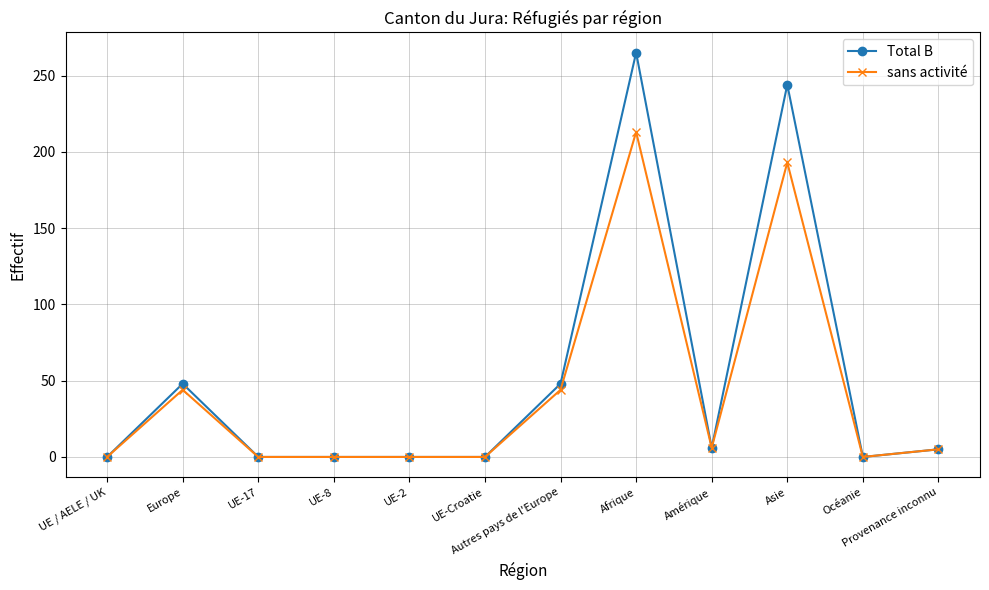

What is the sum of the Total B values at Provenance inconnu and UE / AELE / UK?

5